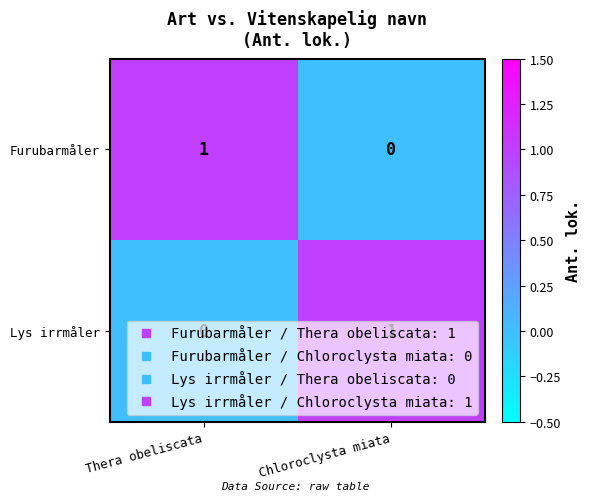

What is the maximum value shown in the chart?

1